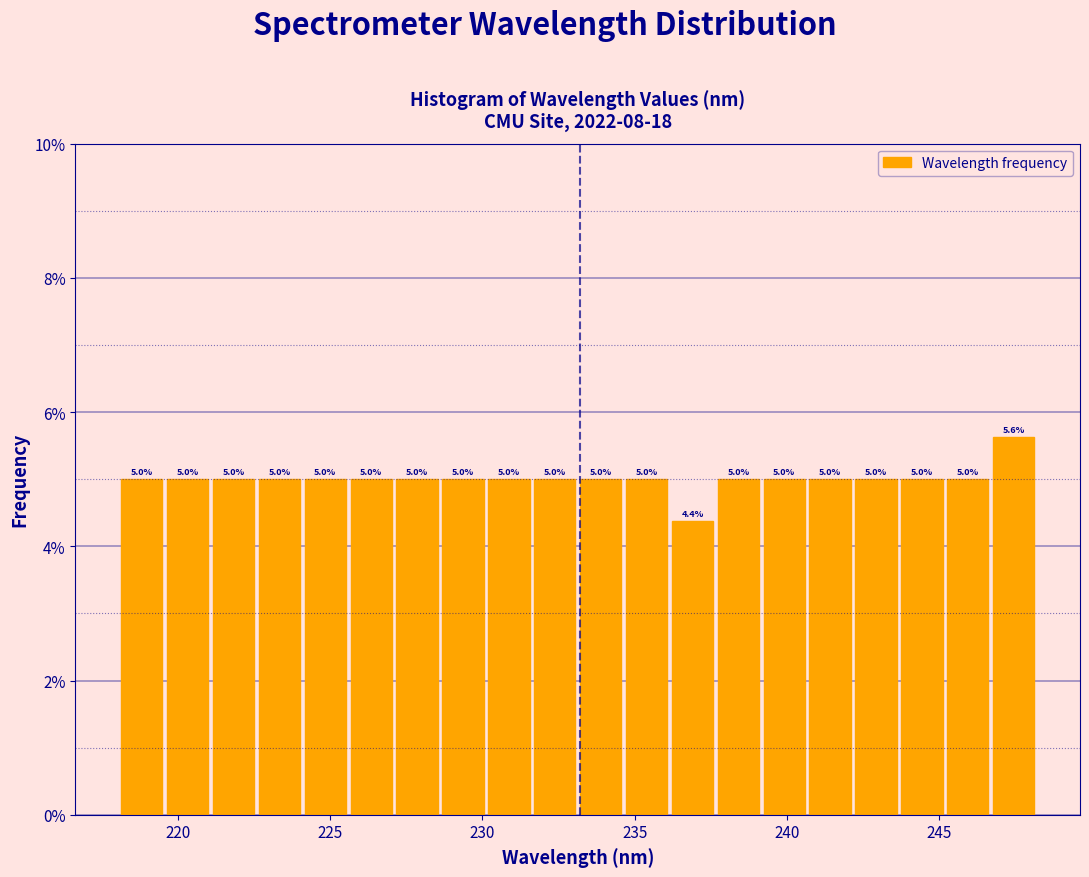

Around what value on the x-axis is the tallest bar? Give the approximate position of its centre, as read against the axis.

247.5